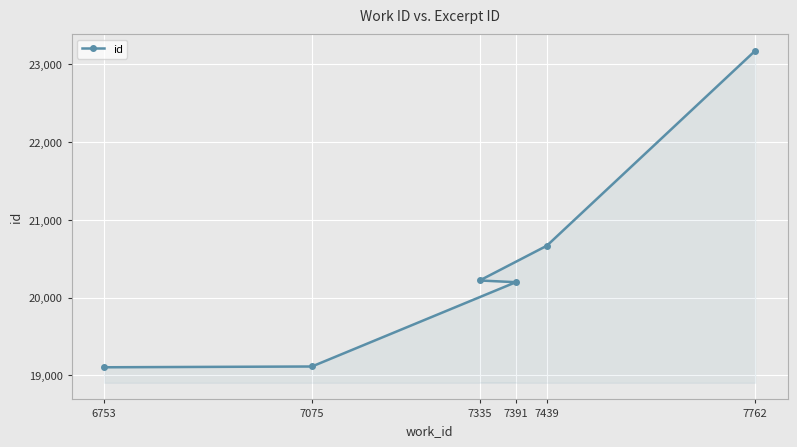

What is the difference between the second highest and second lowest values?

1554